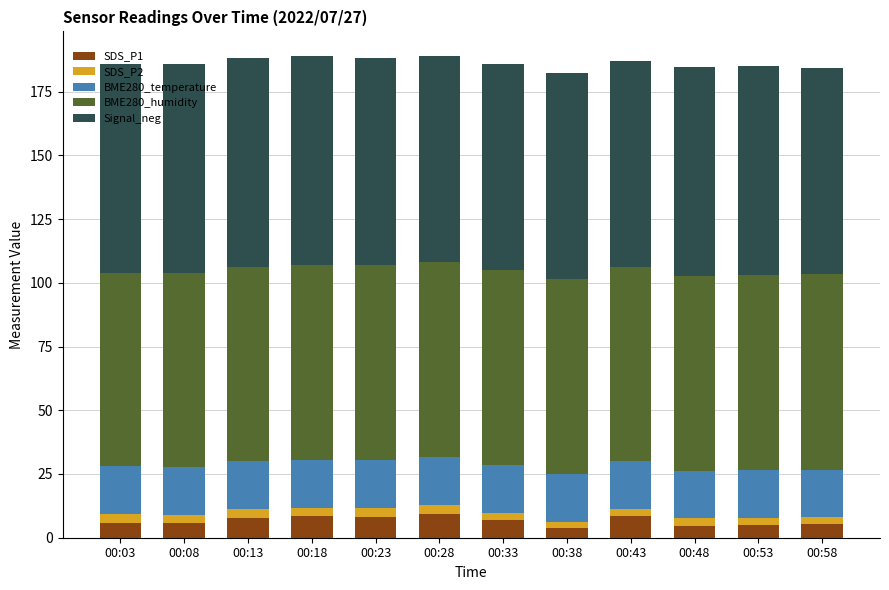

What is the difference between the maximum and minimum values in the SDS_P1 series?

5.7